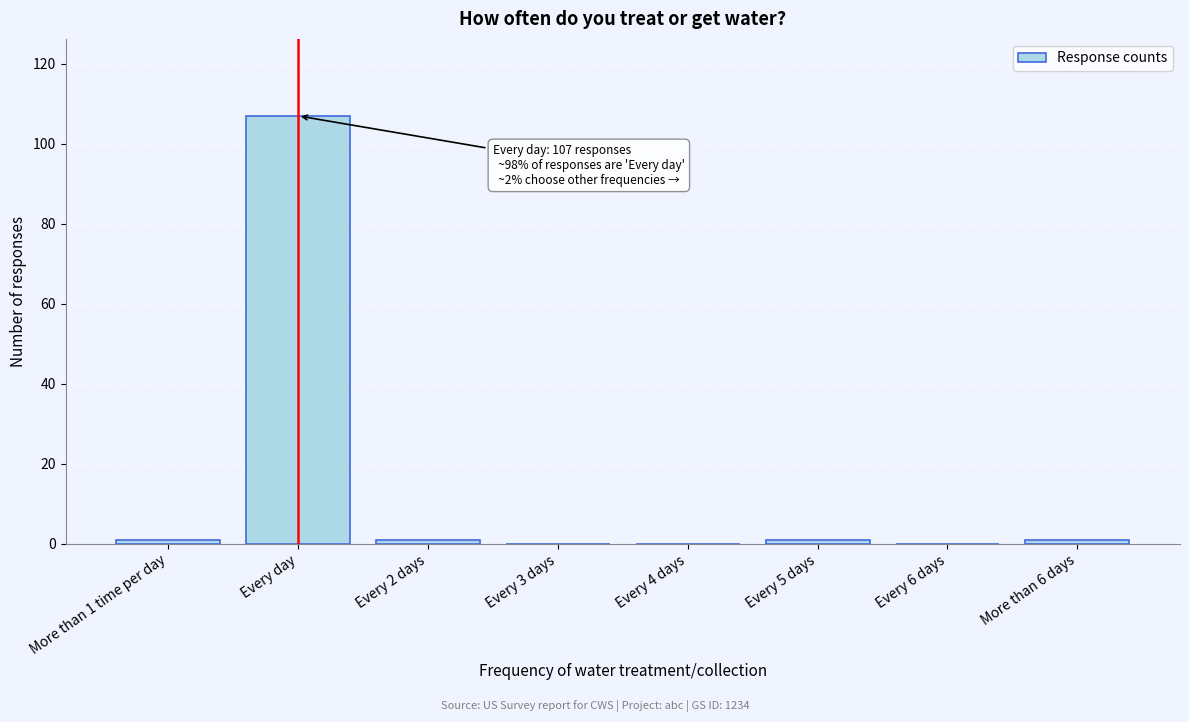

Reading left to right, transcribe all the data shown in this chart.

More than 1 time per day=1	Every day=107	Every 2 days=1	Every 3 days=0	Every 4 days=0	Every 5 days=1	Every 6 days=0	More than 6 days=1